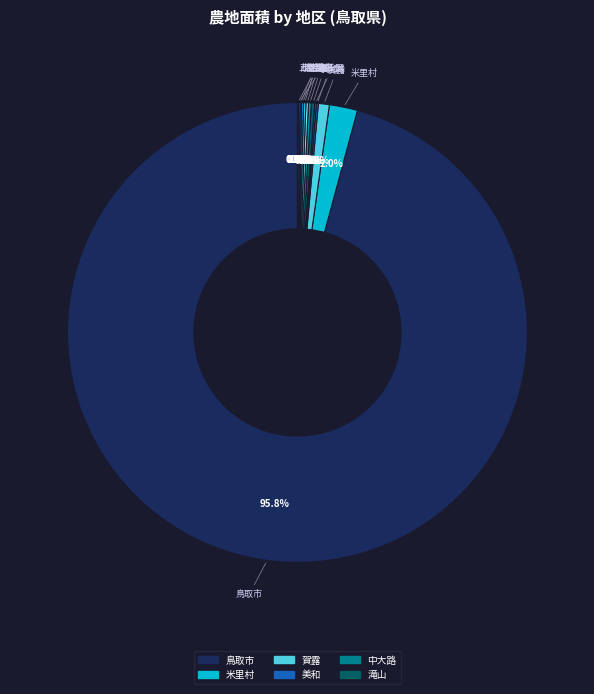

Is there a majority slice in this chart?

Yes